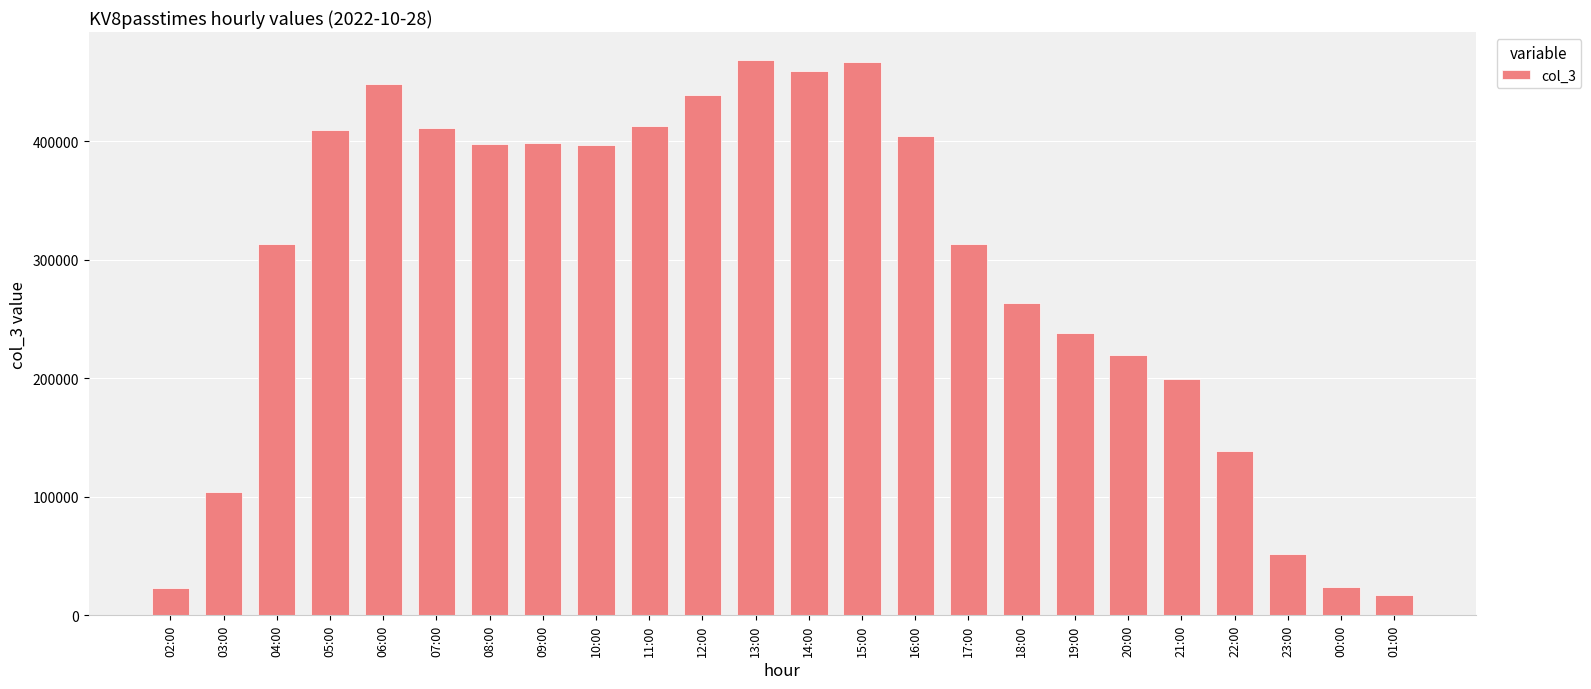

What is the ratio of the value at 18:00 to the value at 04:00?

0.8